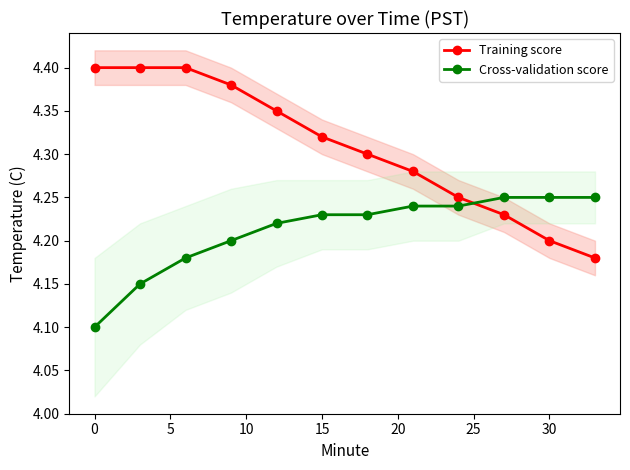

Count the Cross-validation score values in the range 4 to 5.

12